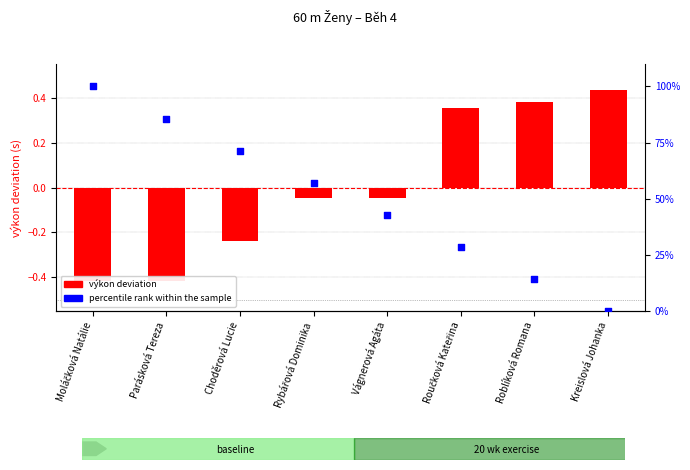

Which series reaches the minimum Y coordinate?

výkon deviation